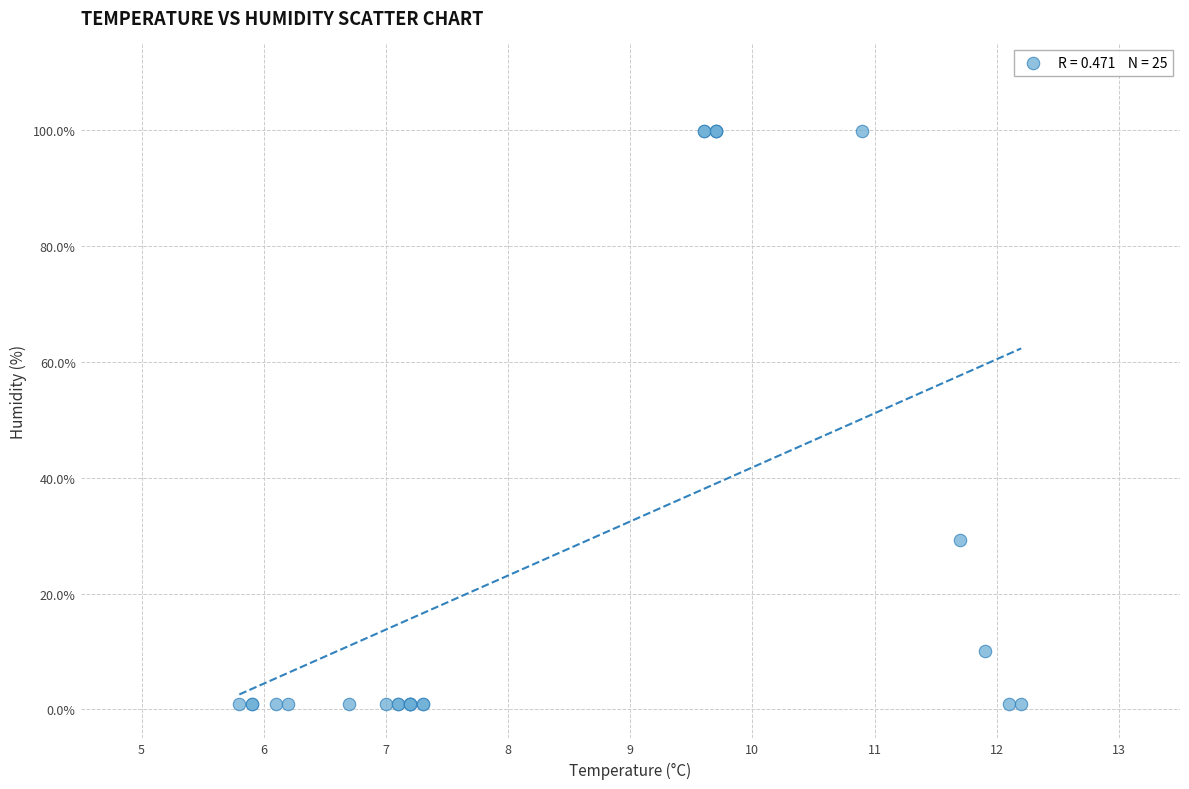

What Y value in the scatter plot is closest to 50?

29.2